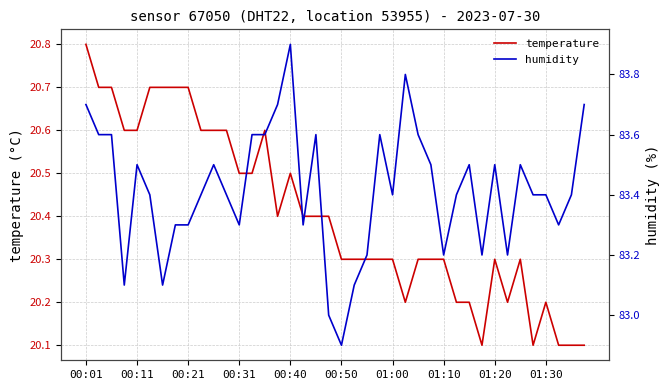

What is the lowest value of the temperature series?

20.1